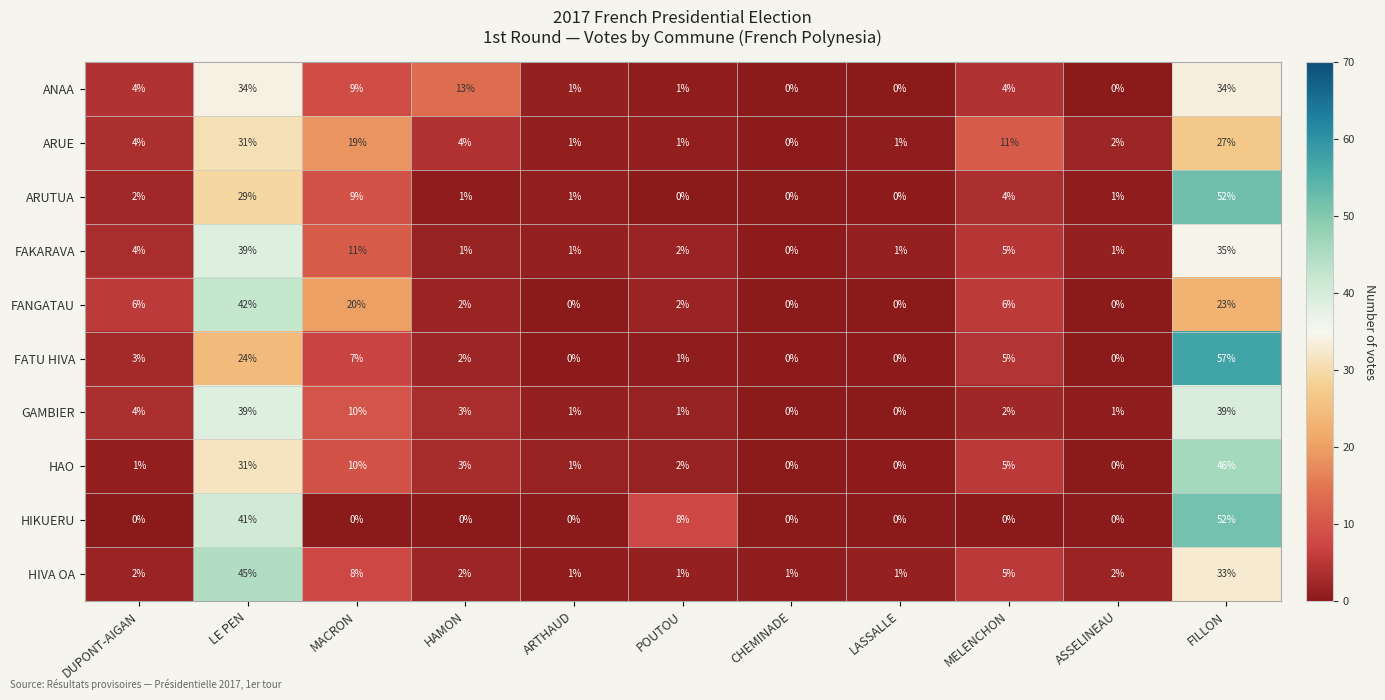

At which label is FAKARAVA closest to 19?

MACRON